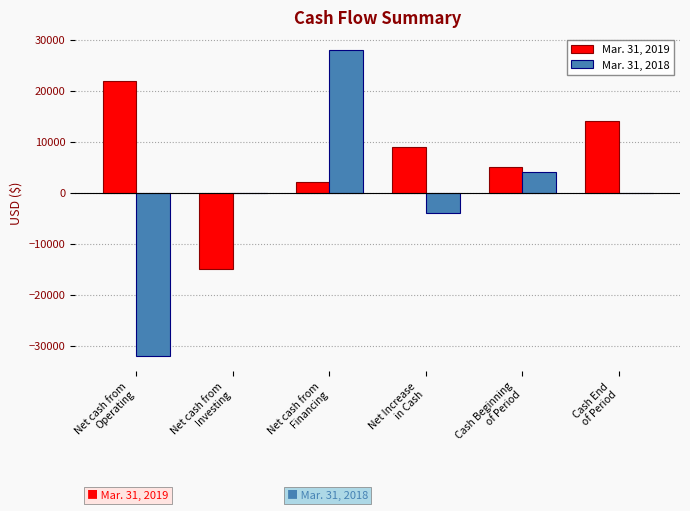

Between Net cash from
Operating and Net cash from
Investing, which series saw the biggest shift?

Mar. 31, 2019